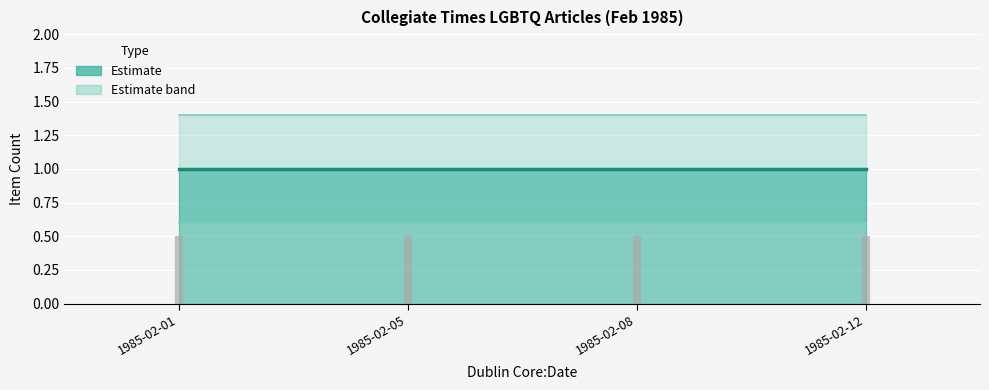

What is the difference between the highest and lowest values at 1985-02-01?

0.8